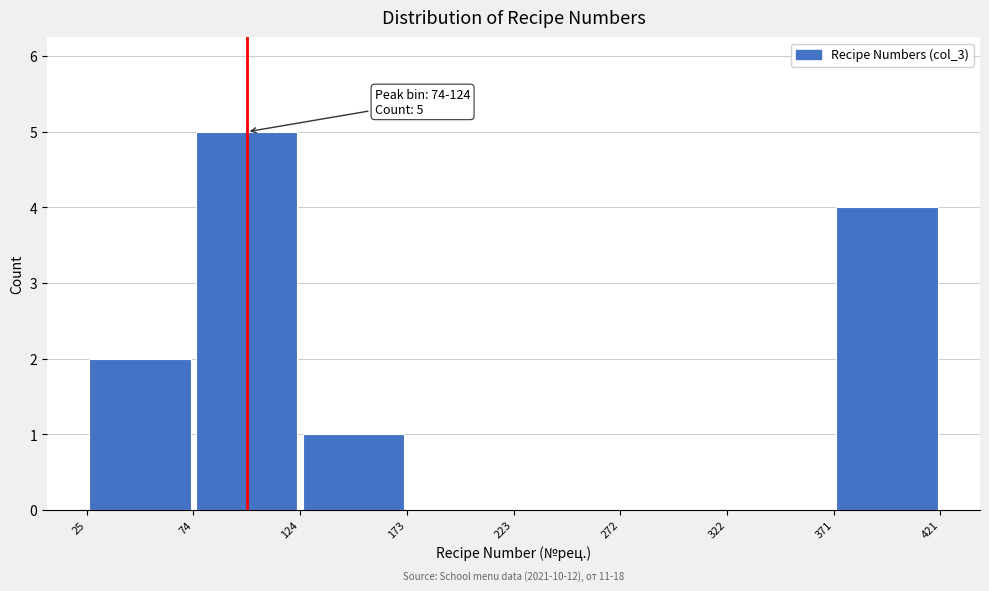

Over which range of the x-axis is the bar tallest?

74 to 124